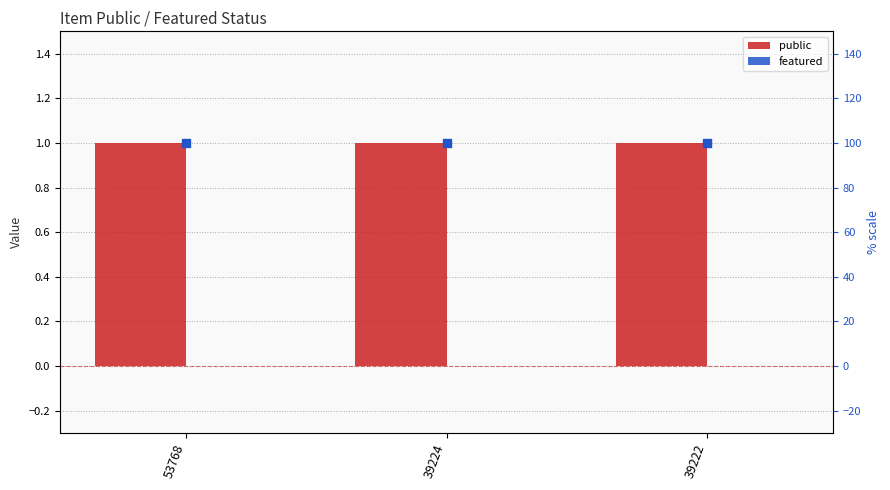

Which series reaches the maximum Y coordinate?

public (% scale)